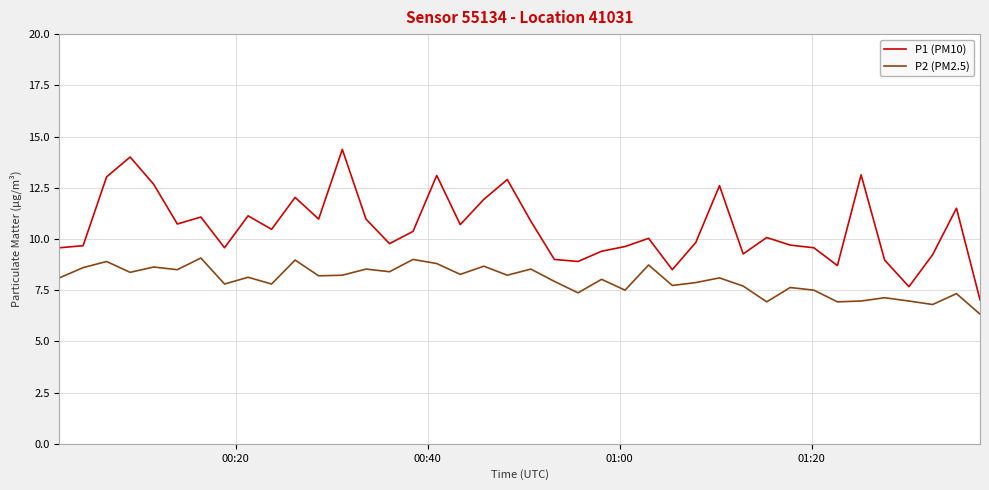

Which series has the widest spread of values?

P1 (PM10)